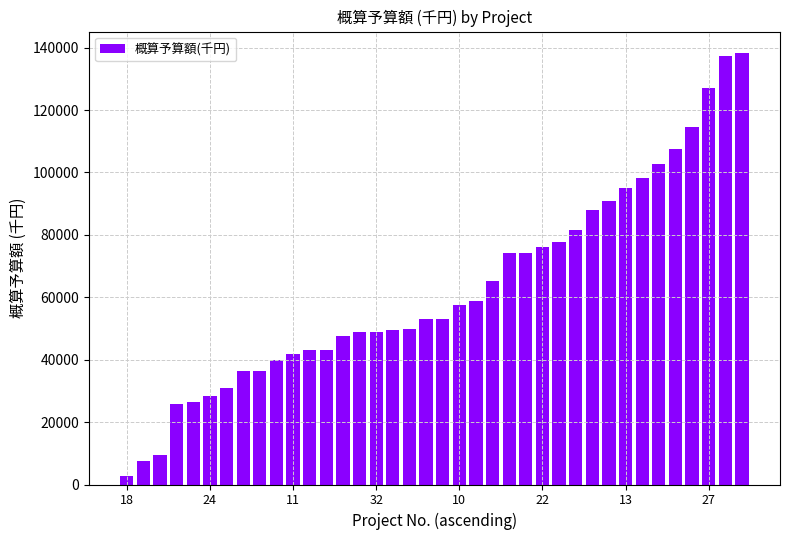

What is the greatest value displayed?

138242